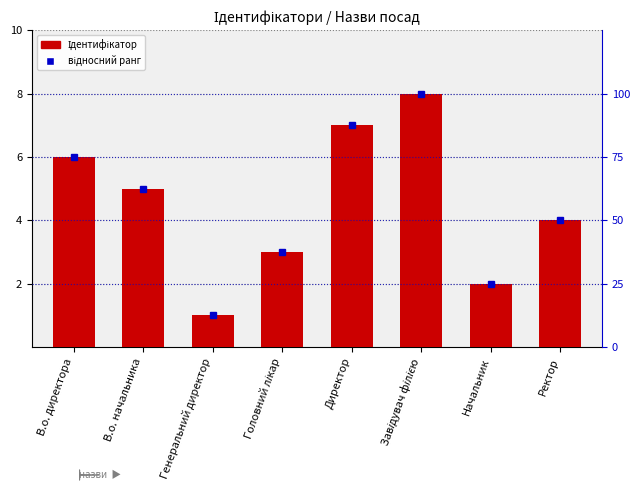

How many data points in відносний ранг are above 62?

4